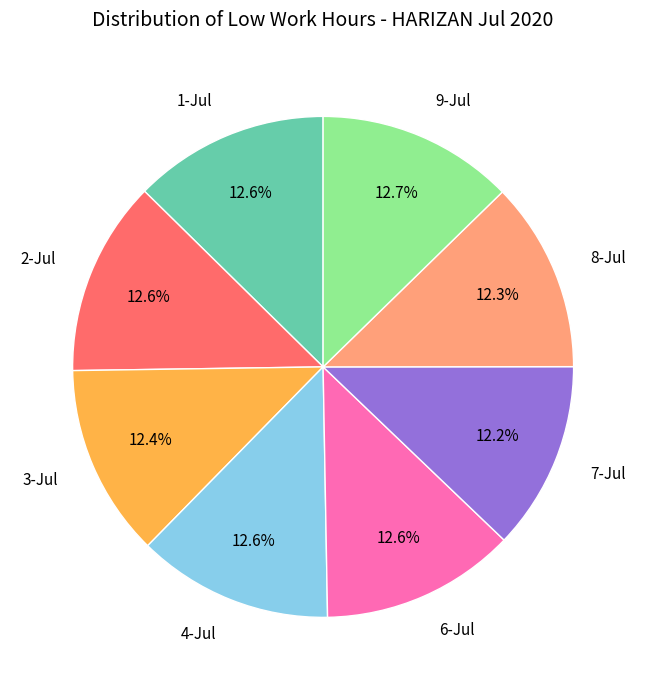

Is there a majority slice in this chart?

No